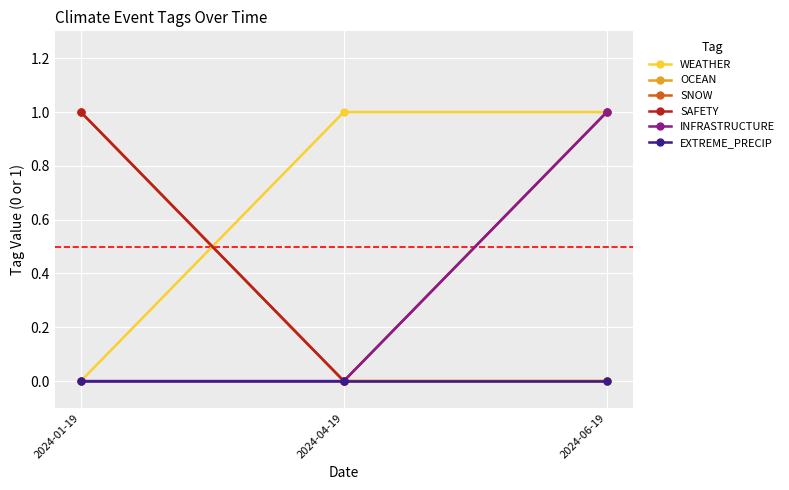

Does the chart have visible grid lines?

Yes